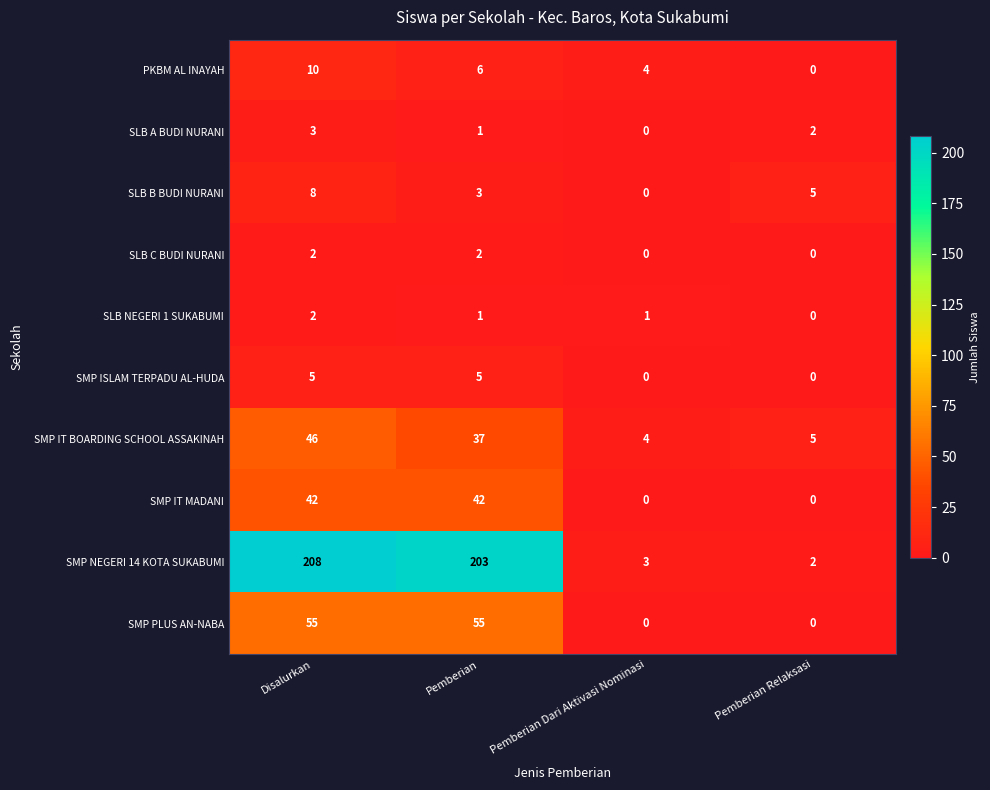

How many data points in SMP IT BOARDING SCHOOL ASSAKINAH are less than 37?

2